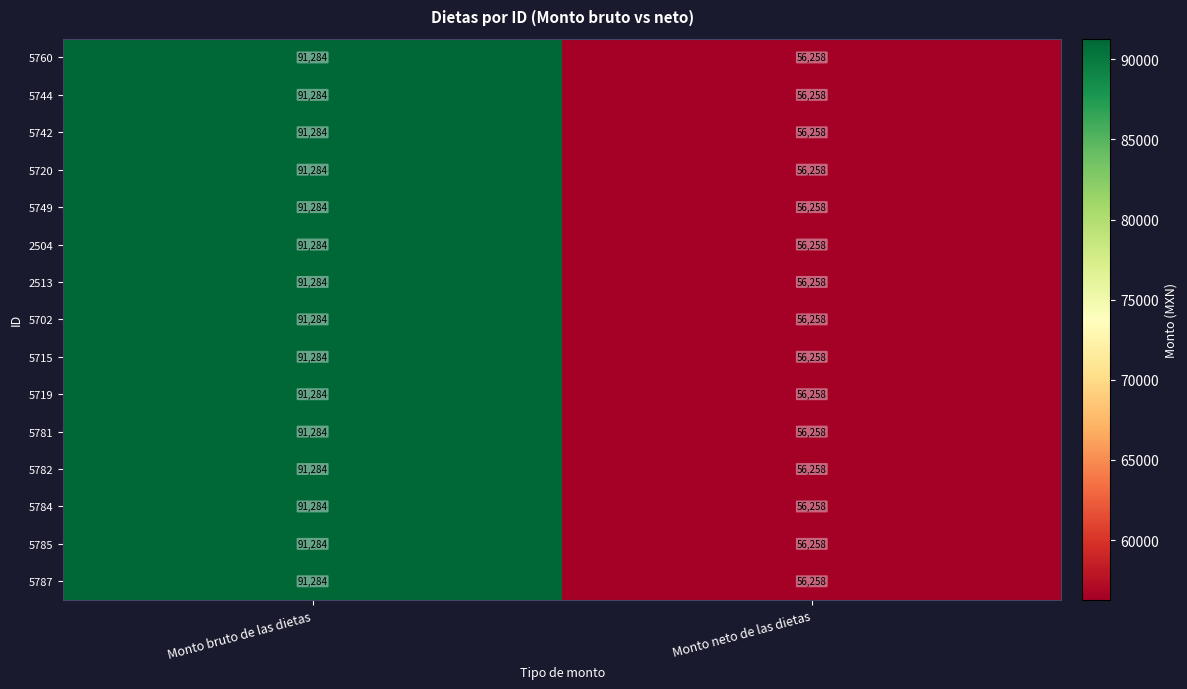

What is the lowest value of the 2513 series?

56258